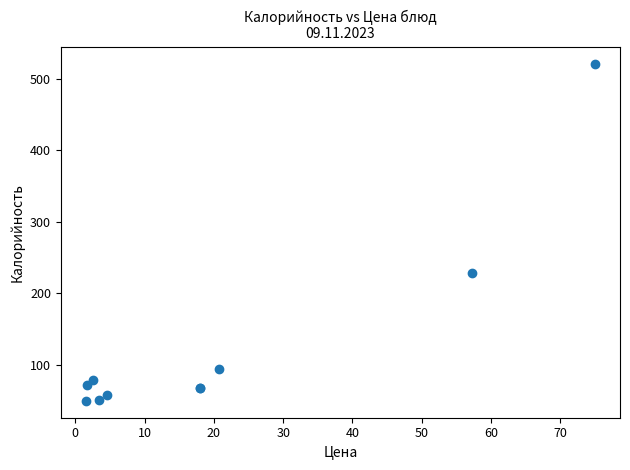

What Y value in the scatter plot is closest to 285?

228.5